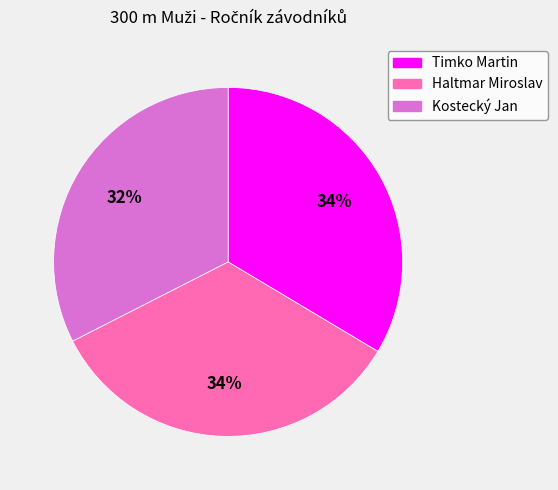

To the nearest percent, what is the combined percentage of Timko Martin and Kostecký Jan?

66%